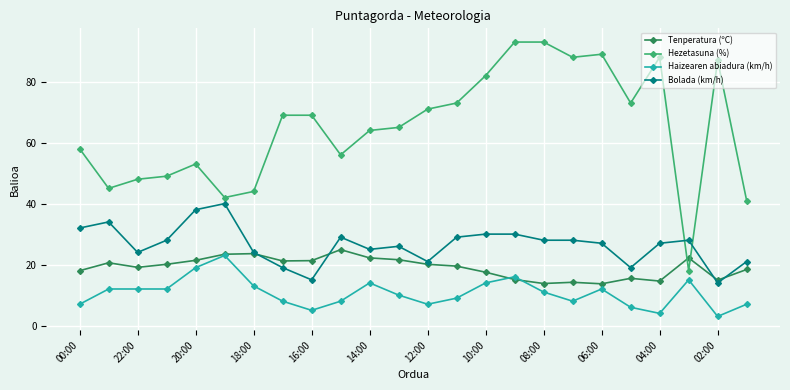

At how many categories does at least one series exceed 61?

14